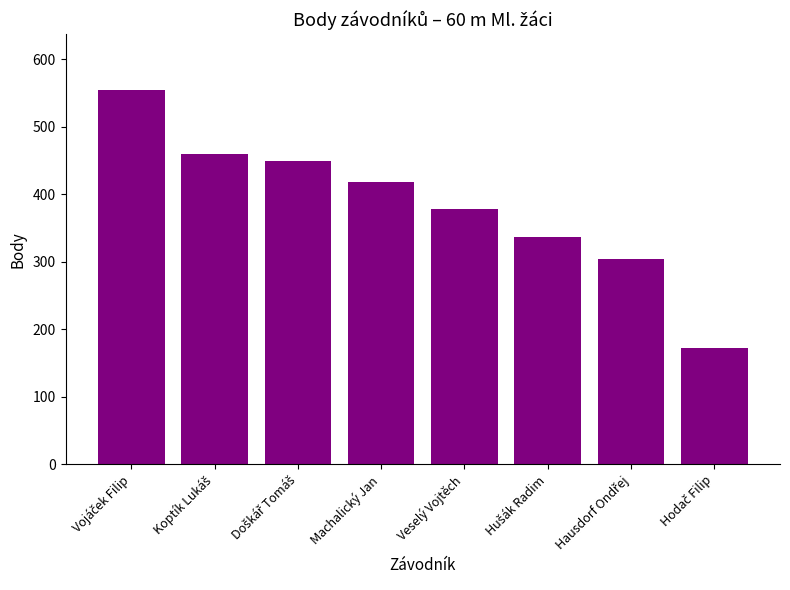

What is the greatest value displayed?

554